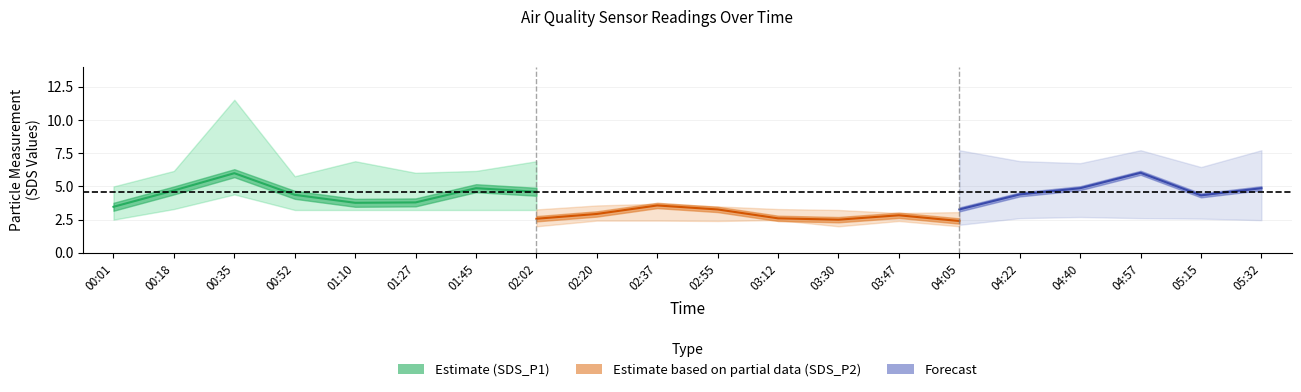

Is the value of SDS_P2_upper at 01:27 greater than the value of SDS_P1_lower at 04:57?

Yes